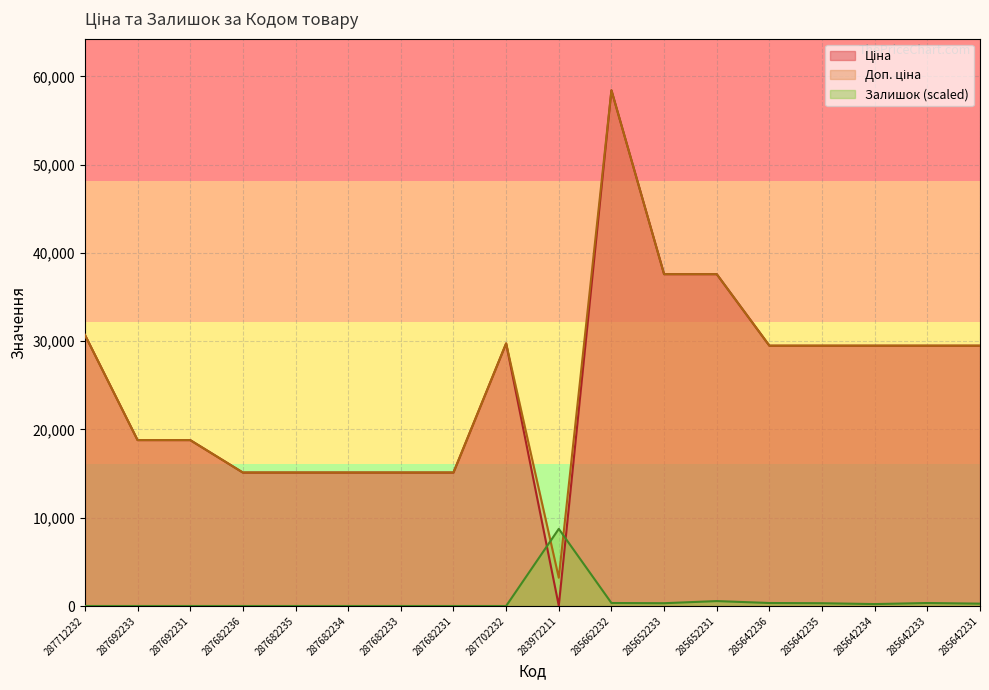

How many lines are shown in the chart?

3